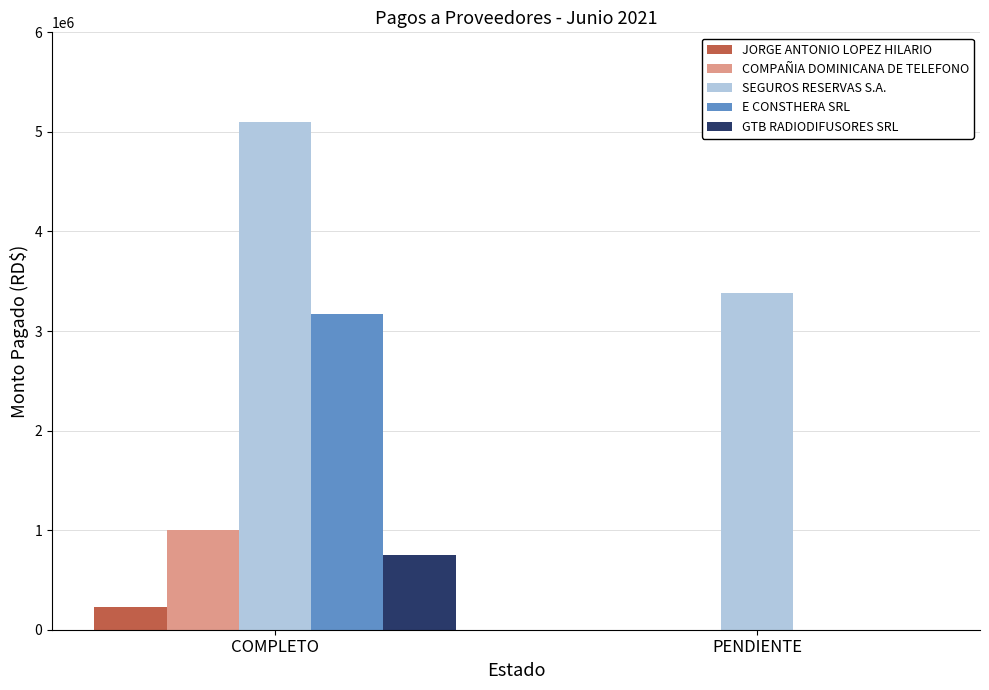

Which label corresponds to the largest value in the chart?

COMPLETO